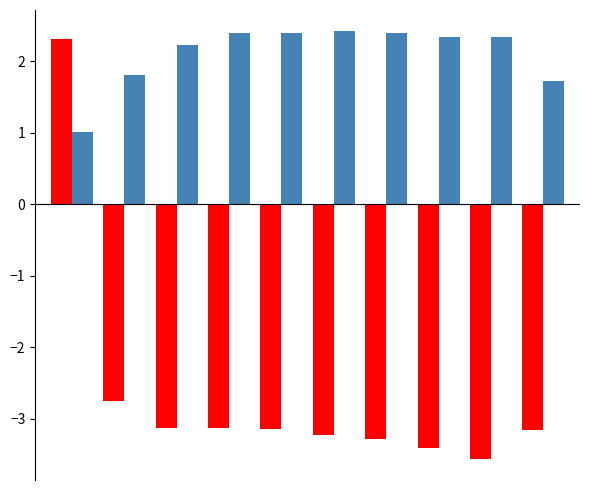

How many categories are shown in the chart?

10